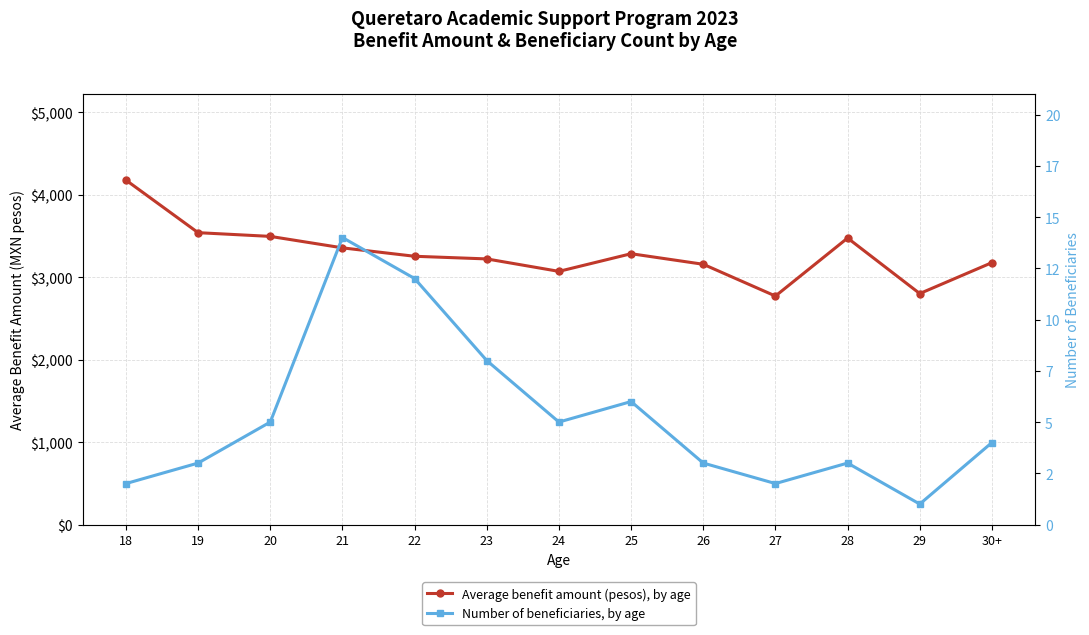

Is it true that Average benefit amount (pesos), by age equals 3283 at 25?

True